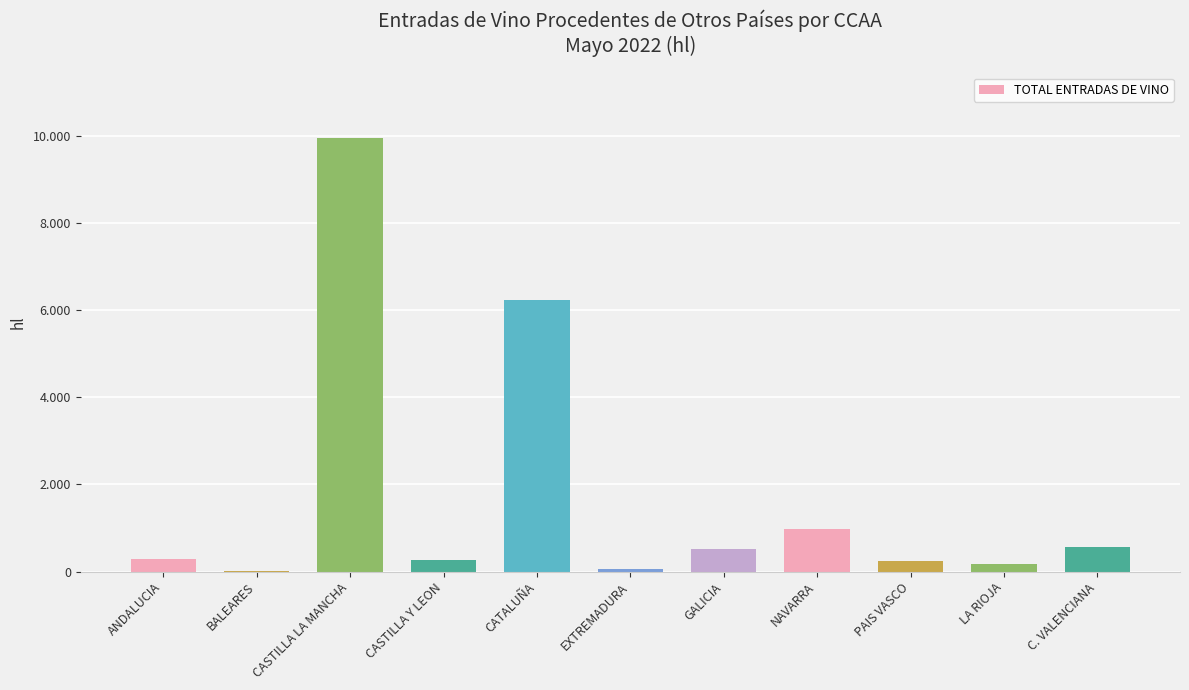

What is the average value?

1751